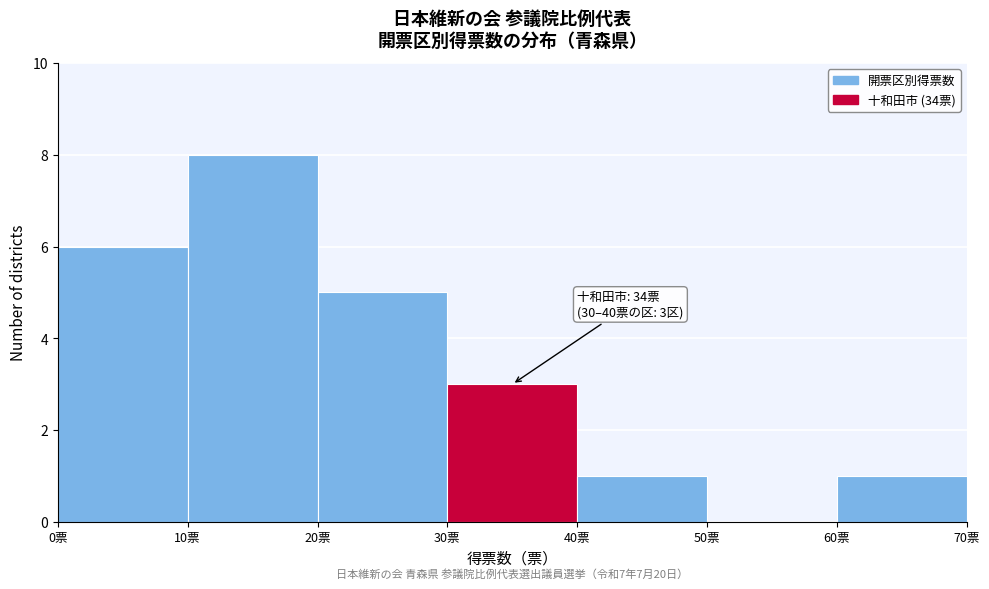

Over which range of the x-axis is the bar tallest?

10 to 20